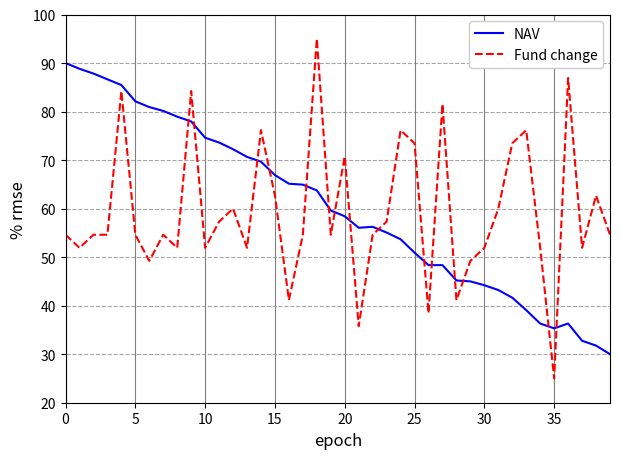

After their last crossing, which series has the higher values: NAV or Fund change?

Fund change